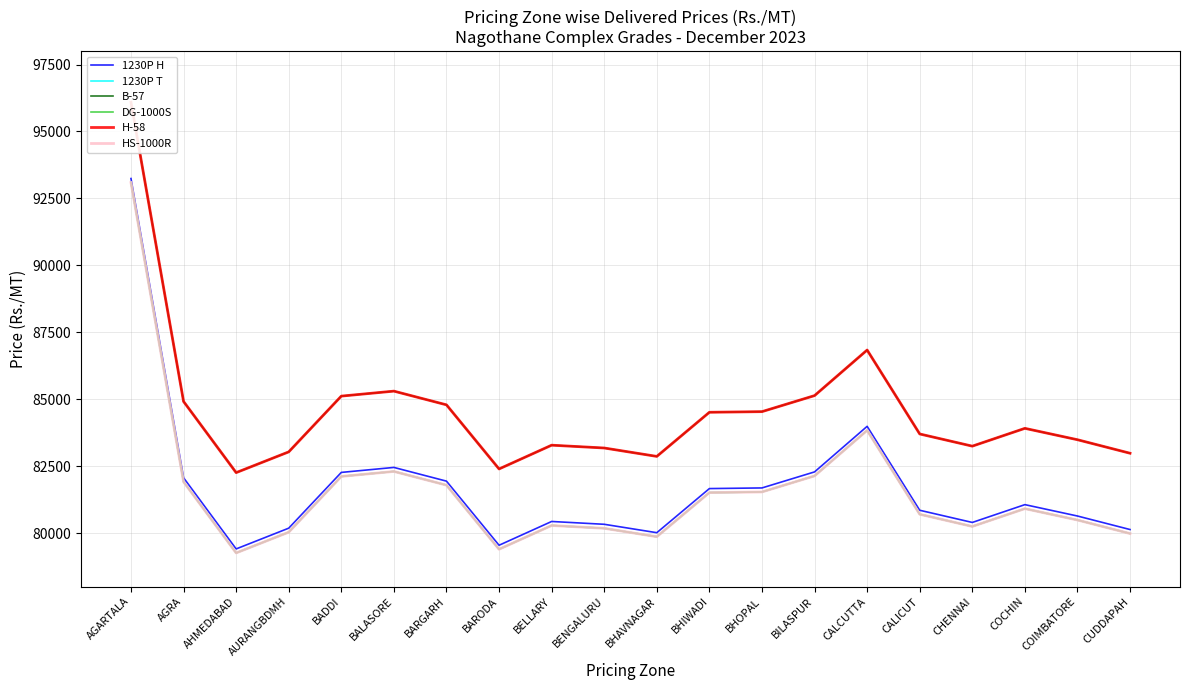

How many lines are shown in the chart?

6